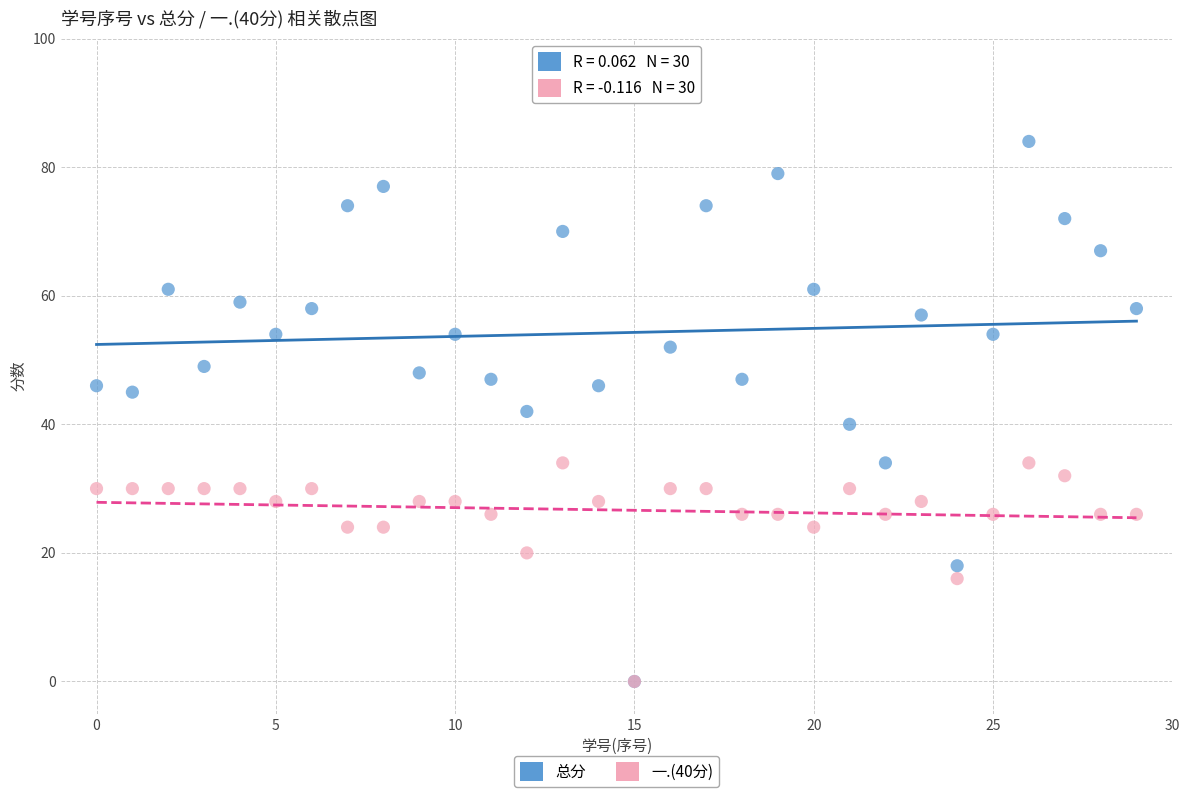

What are all the series names shown in the legend?

总分, 一.(40分)